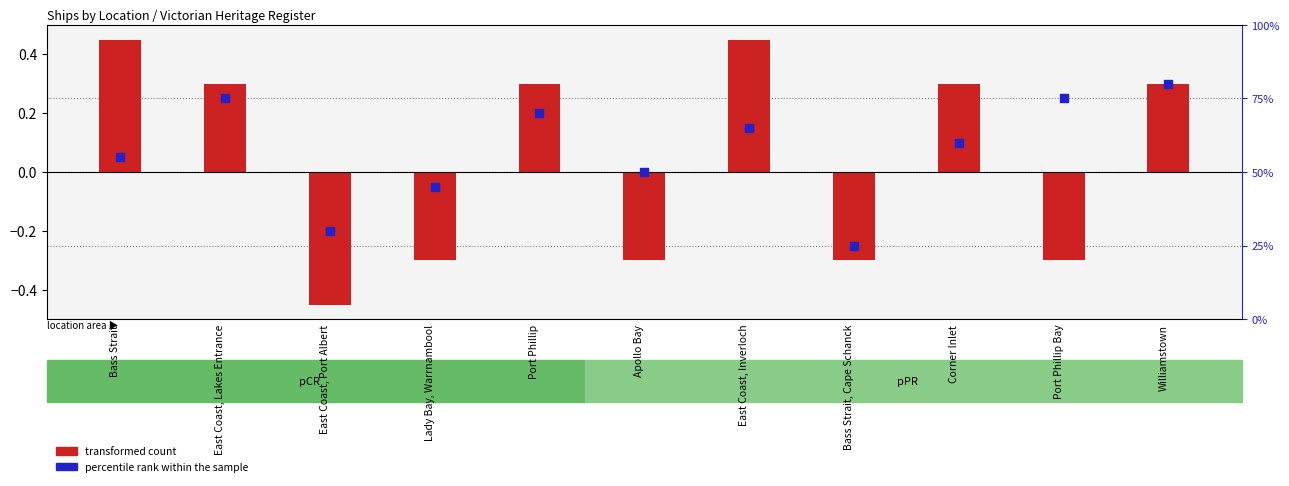

Is the value of percentile rank within the sample at Lady Bay, Warrnambool greater than the value of transformed count at Corner Inlet?

Yes